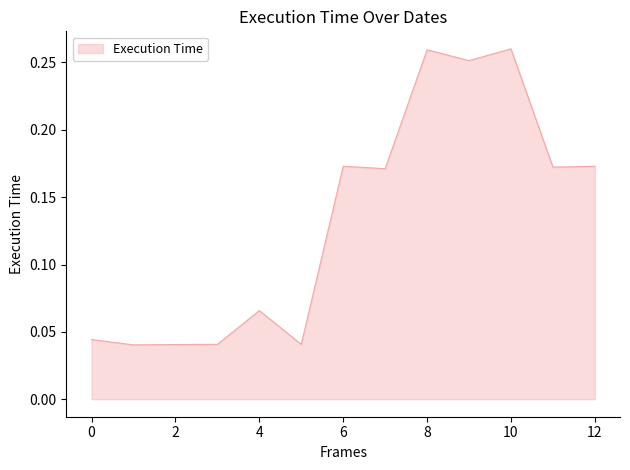

Does the chart display data point markers on the line(s)?

No